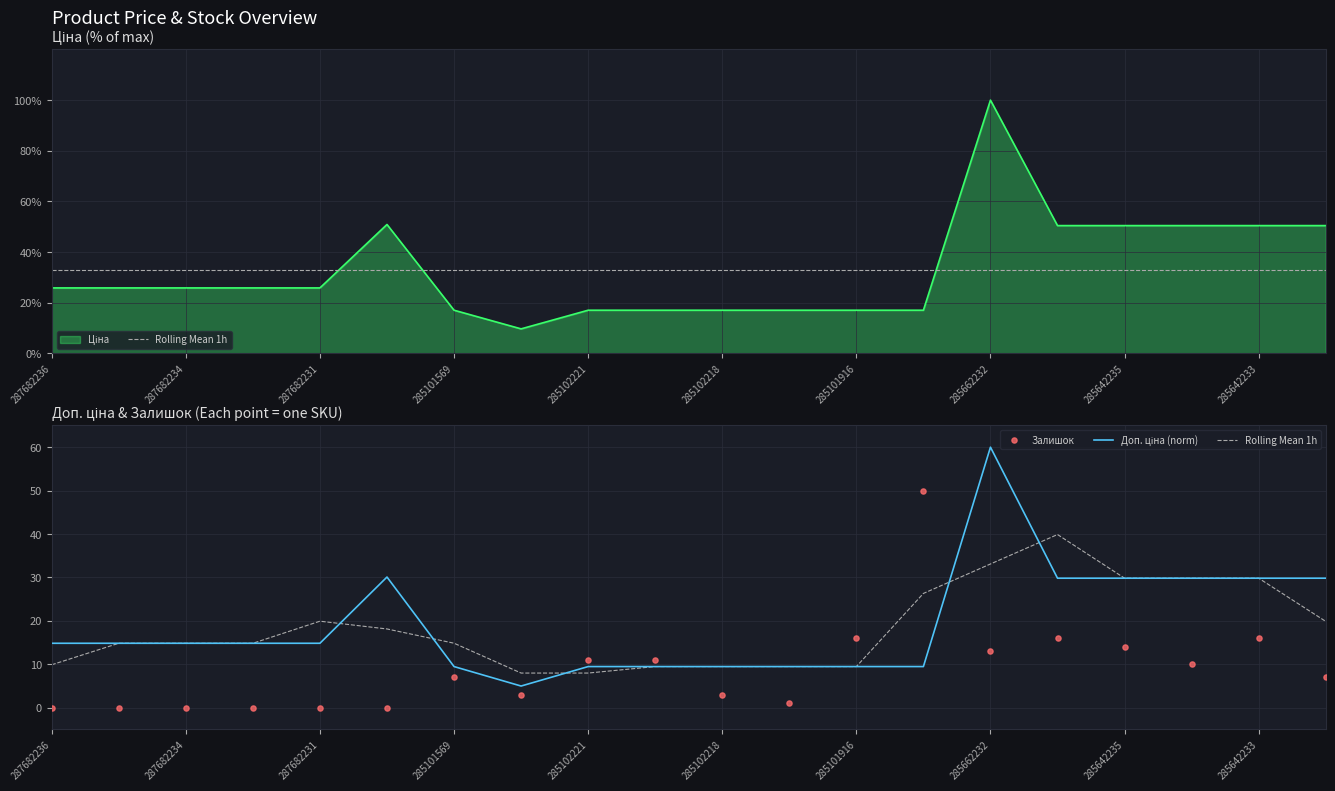

Which series has the largest Y range (max minus min)?

Доп. ціна (norm)